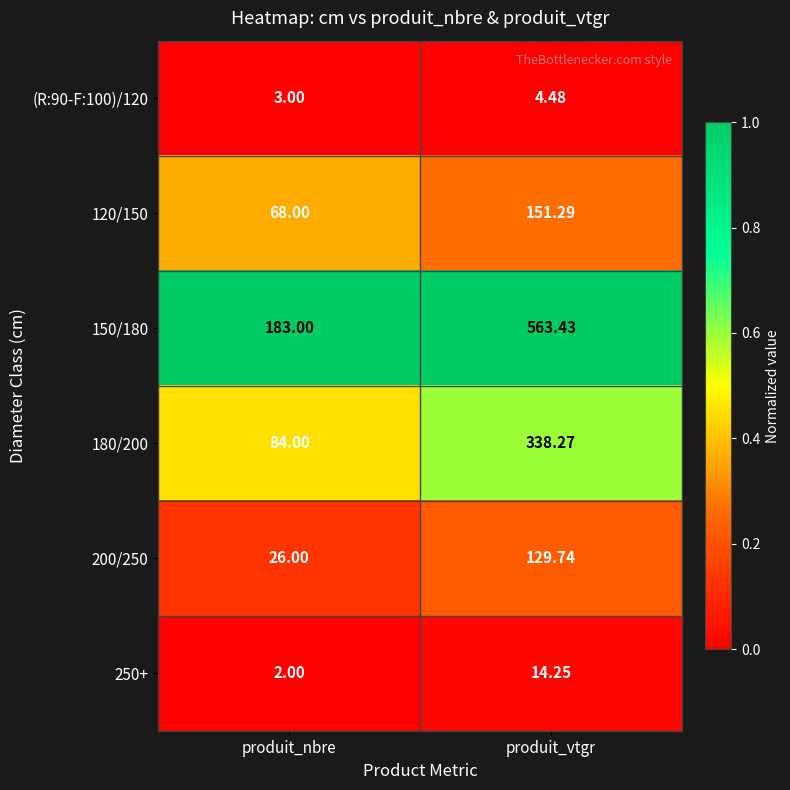

Between produit_nbre and produit_vtgr, which series saw the biggest shift?

150/180